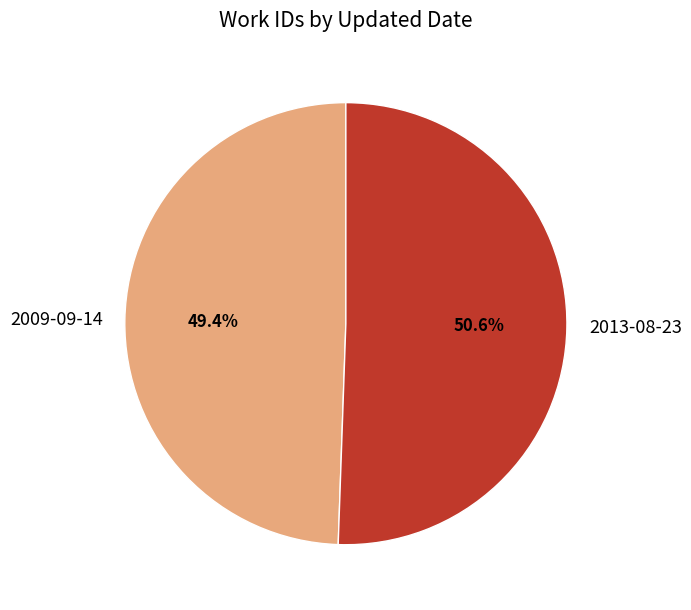

How many slices are in this pie chart?

2